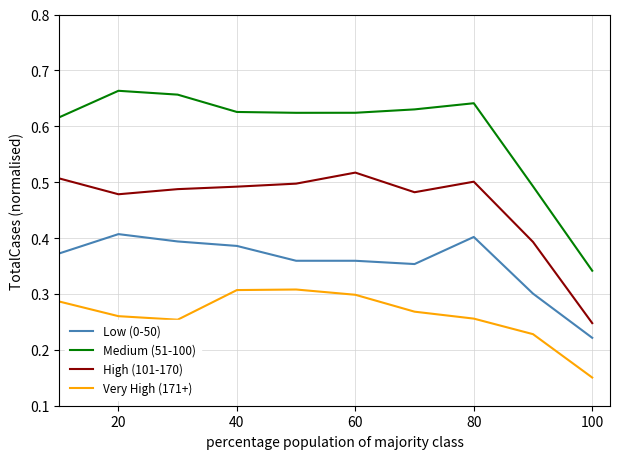

Which series has the widest spread of values?

Medium (51-100)